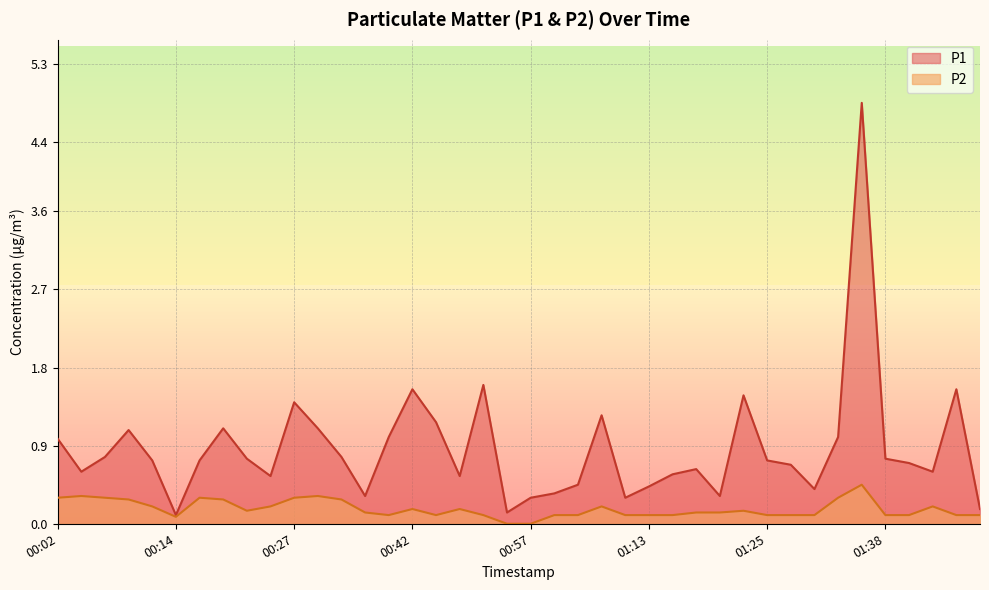

Rank the series by their maximum value, from highest to lowest.

P1, P2